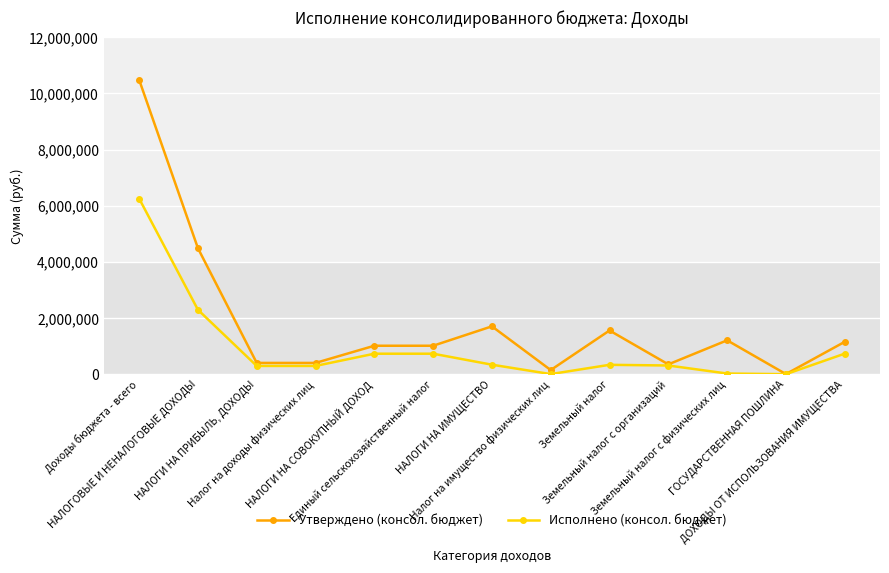

Where does the Утверждено (консол. бюджет) series first go above 1014000?

Доходы бюджета - всего